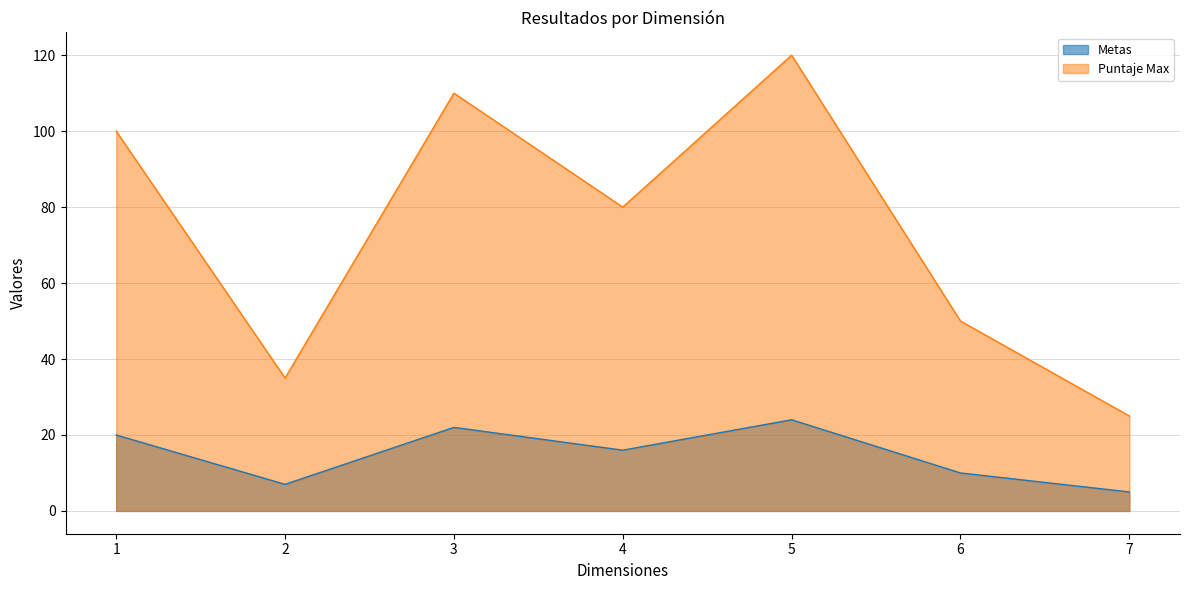

What is the sum of all Metas values?

104